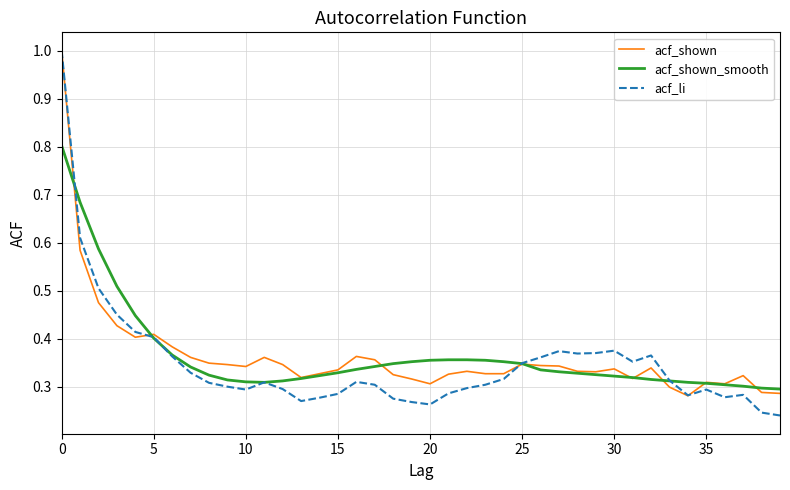

List the series in order of their peak value, highest first.

acf_shown, acf_li, acf_shown_smooth